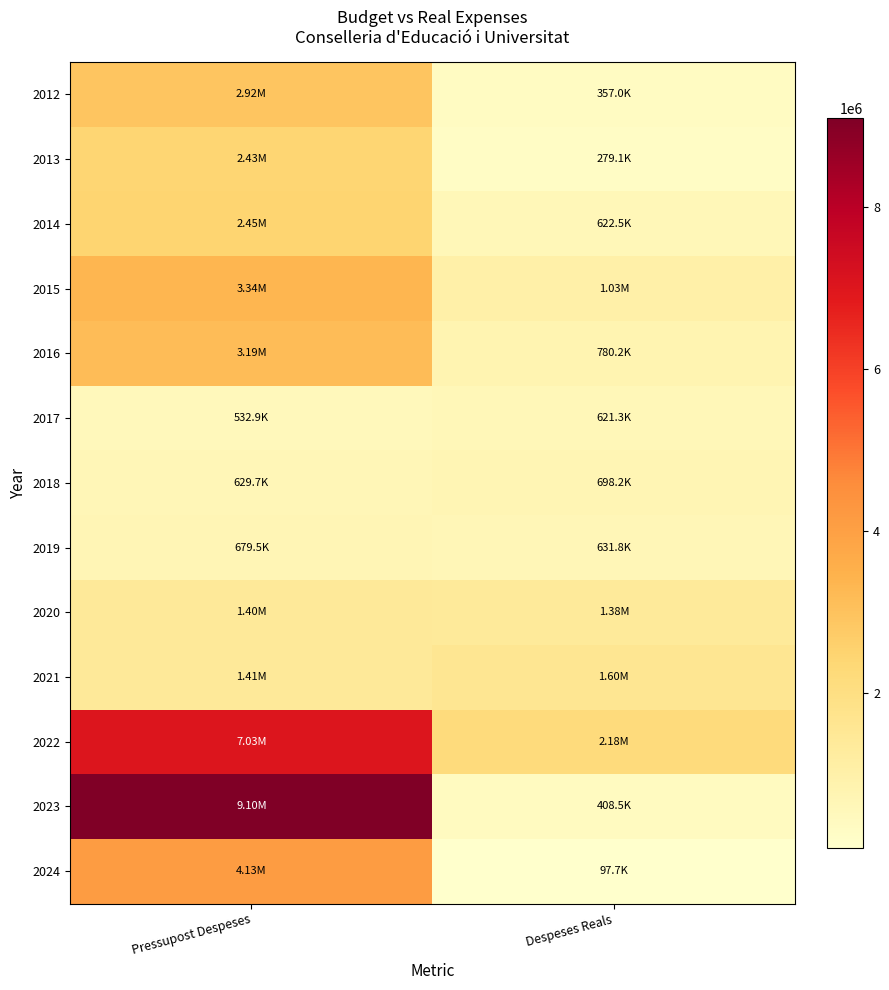

At which category is the sum across all series the highest?

Pressupost Despeses